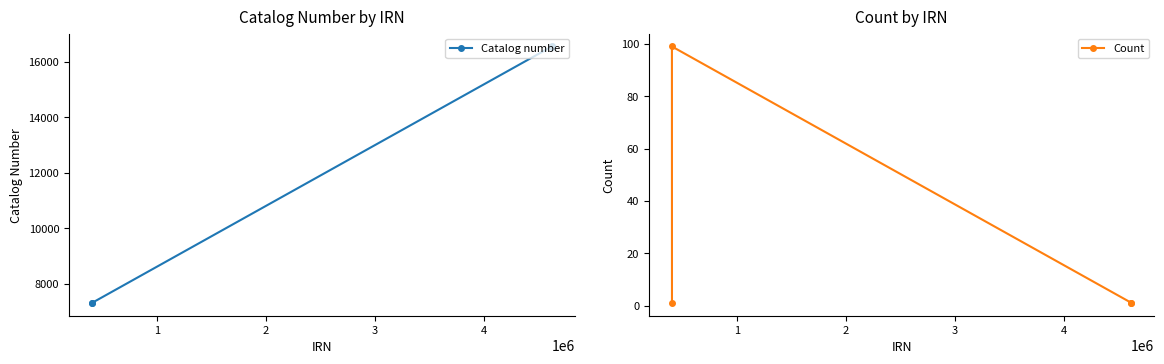

What is the minimum value for Catalog number?

7315